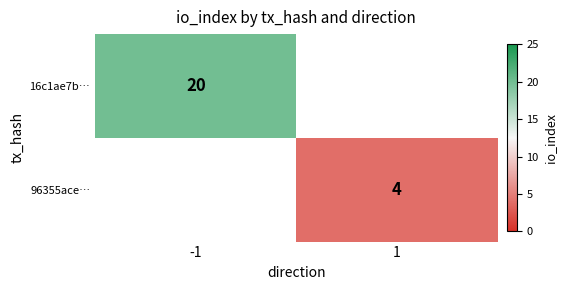

Is it true that 96355ace… equals 4 at 1?

True